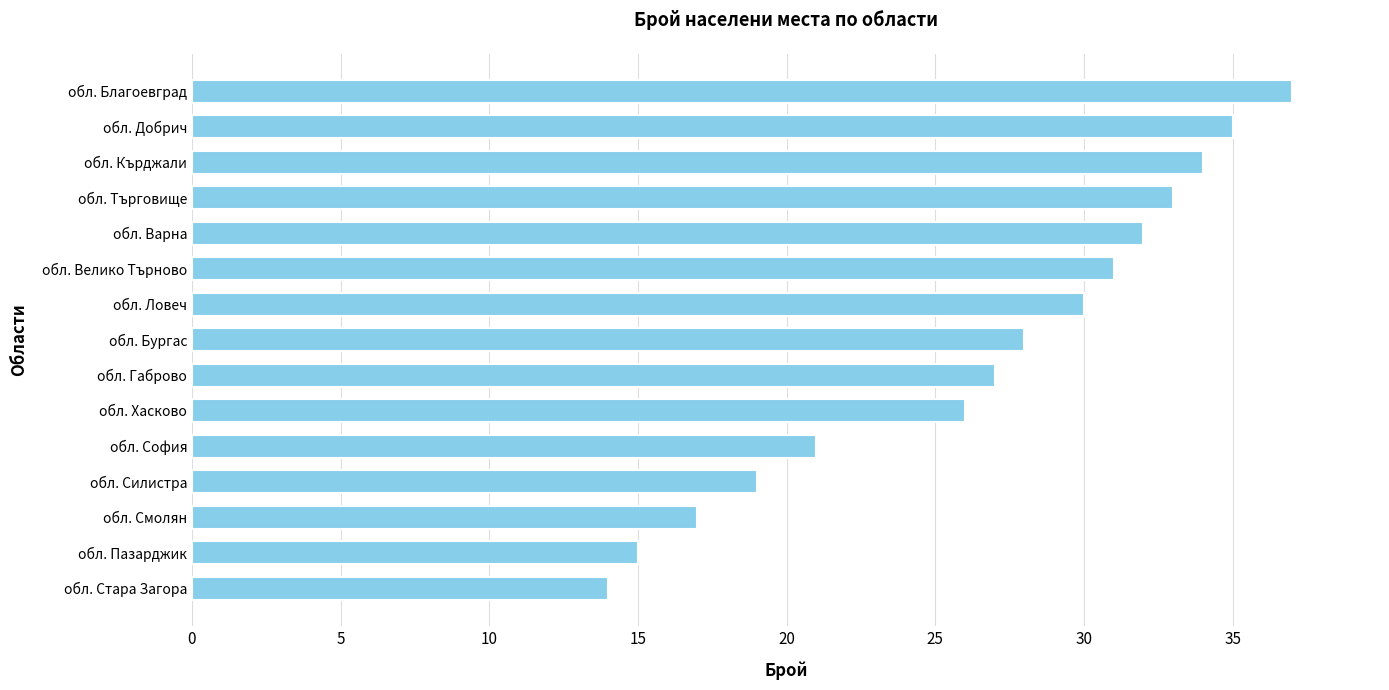

Rank the categories by value from highest to lowest.

обл. Благоевград, обл. Добрич, обл. Кърджали, обл. Търговище, обл. Варна, обл. Велико Търново, обл. Ловеч, обл. Бургас, обл. Габрово, обл. Хасково, обл. София, обл. Силистра, обл. Смолян, обл. Пазарджик, обл. Стара Загора